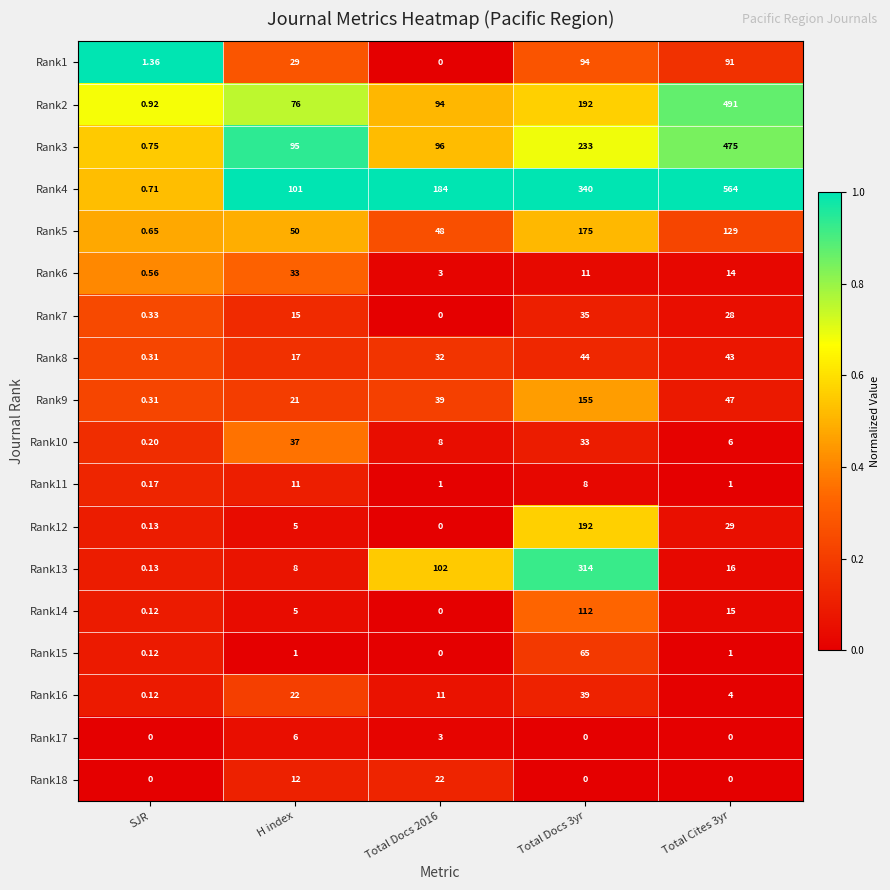

What is the spread (max minus min) of values at Total Docs 2016?

184.0